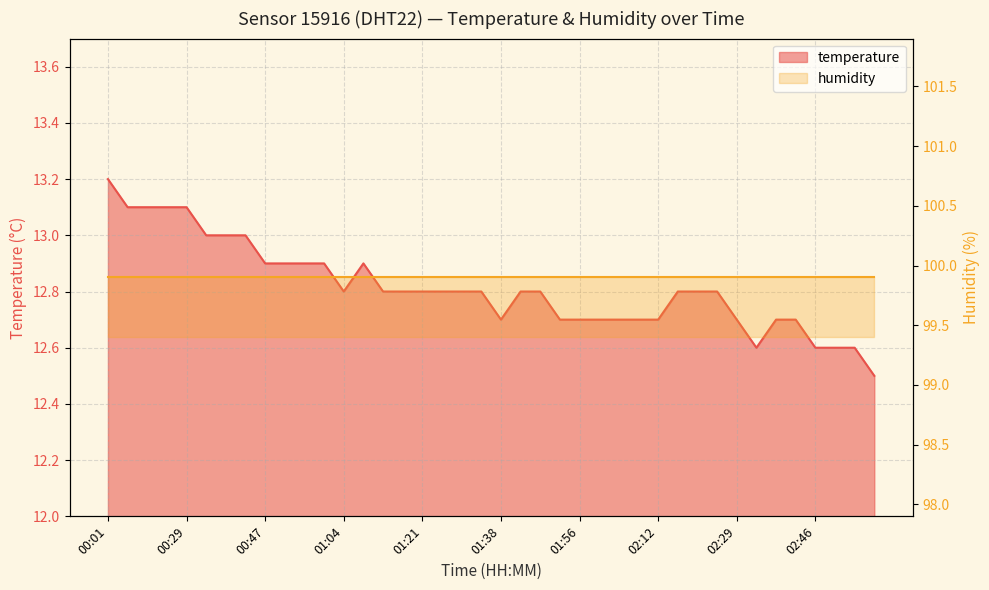

What is the difference between the values at 03:00 and 00:34?

0.5